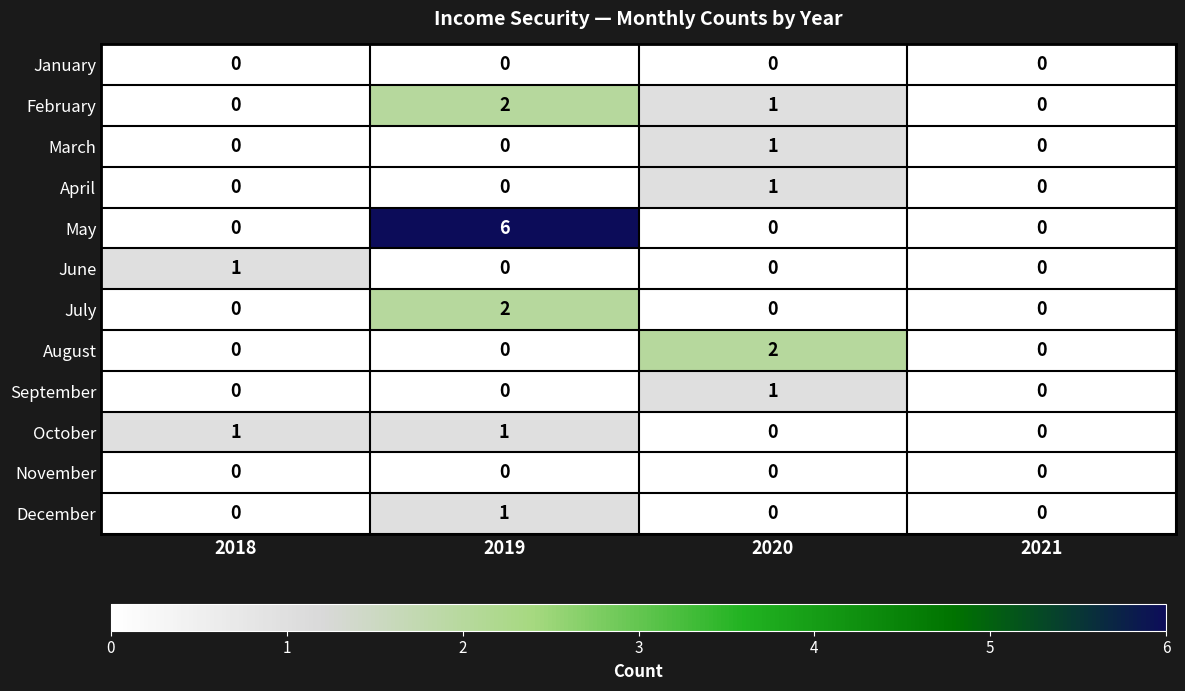

Which series has the largest total across all categories?

May